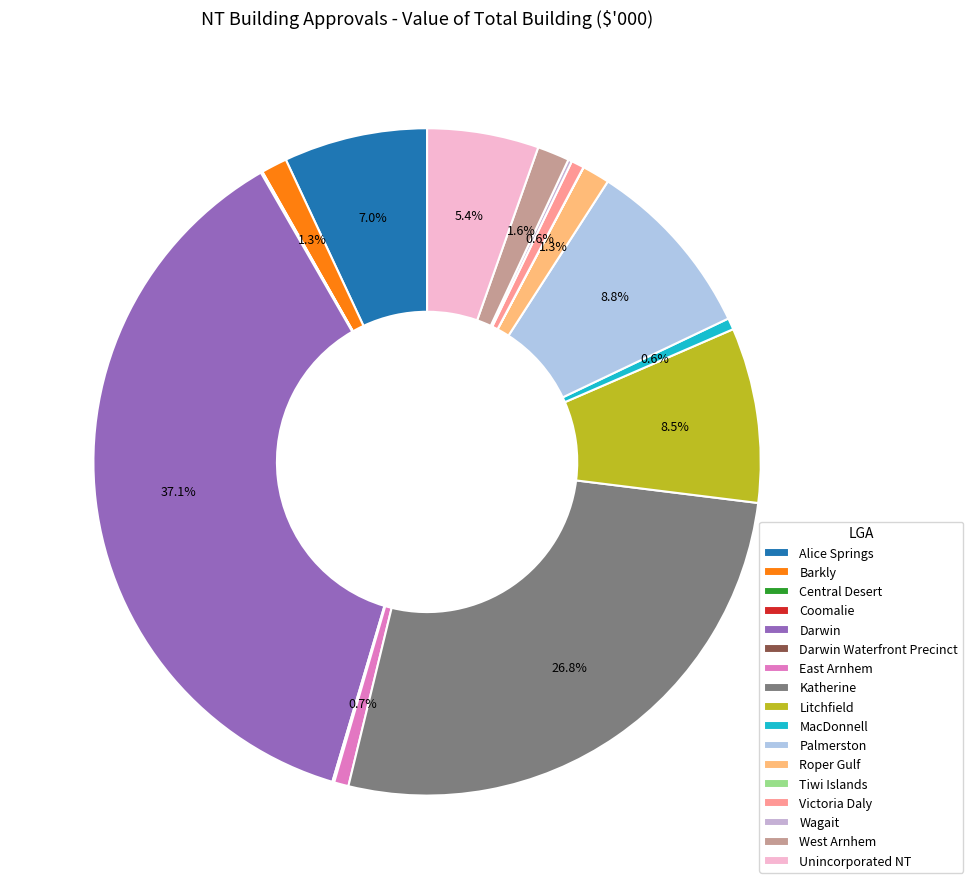

Between Litchfield and Wagait, which is larger?

Litchfield